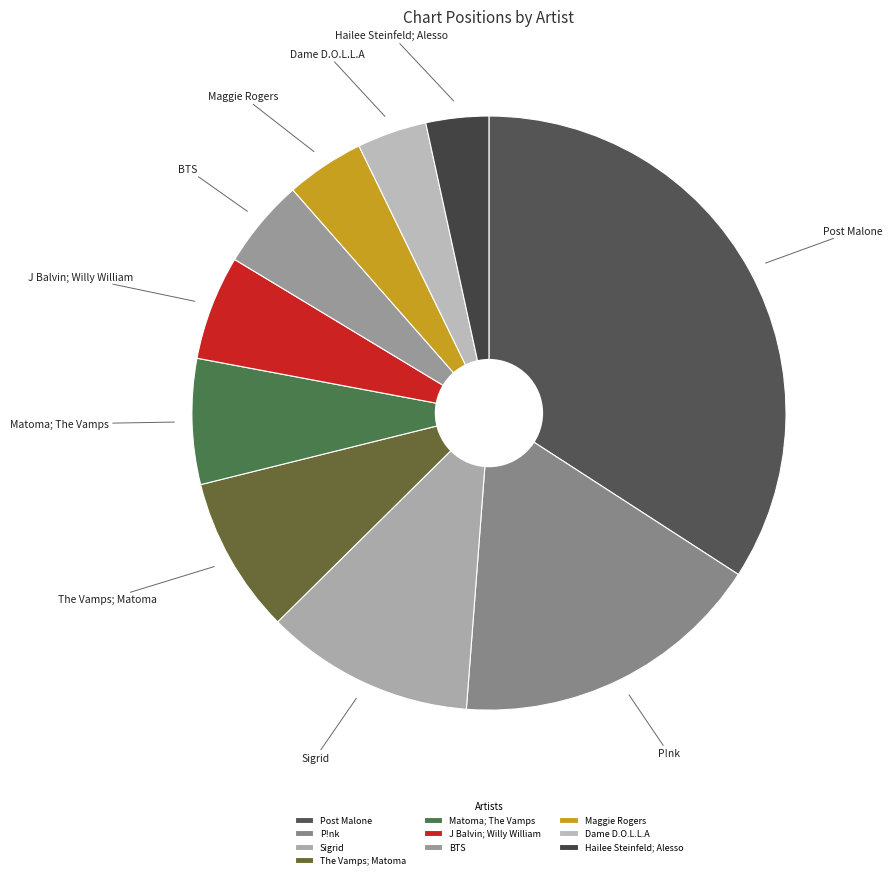

Is there a majority slice in this chart?

No